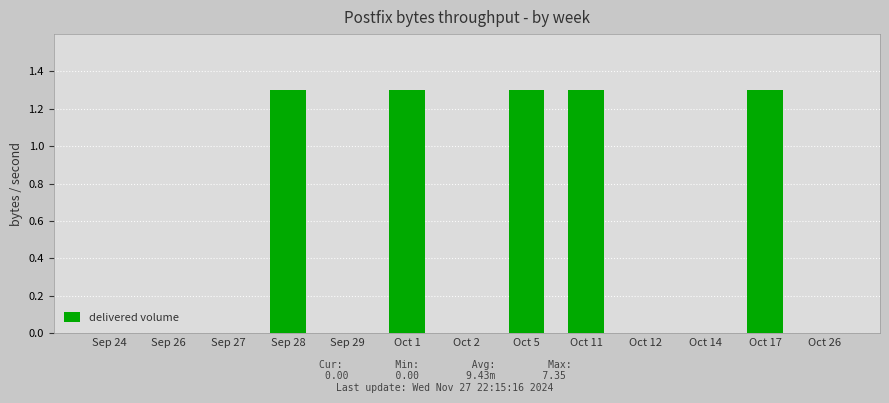

True or false: the data shows 1.3 at Oct 1.

True